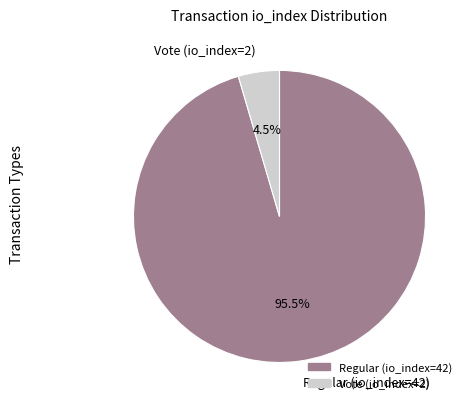

Which has a higher value, Regular (io_index=42) or Vote (io_index=2)?

Regular (io_index=42)